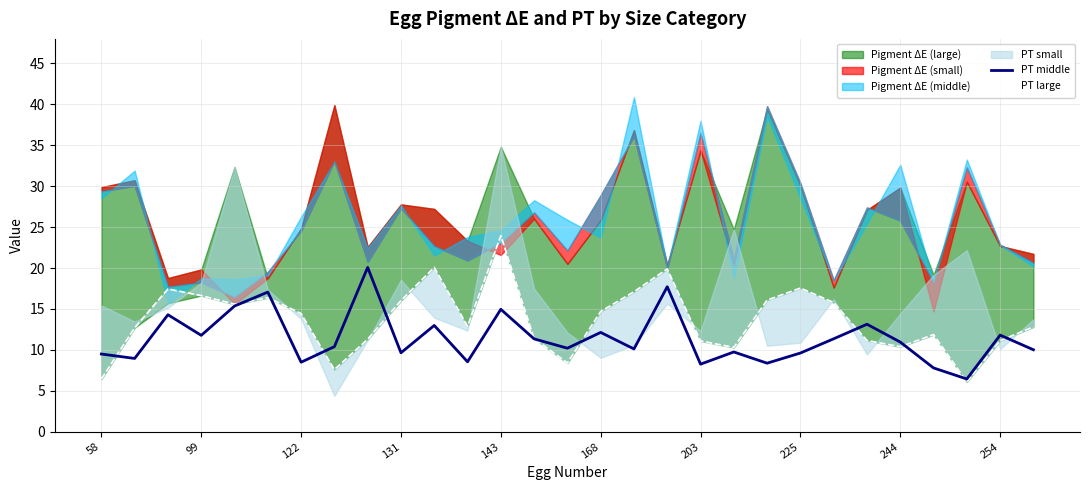

How many lines are shown in the chart?

2